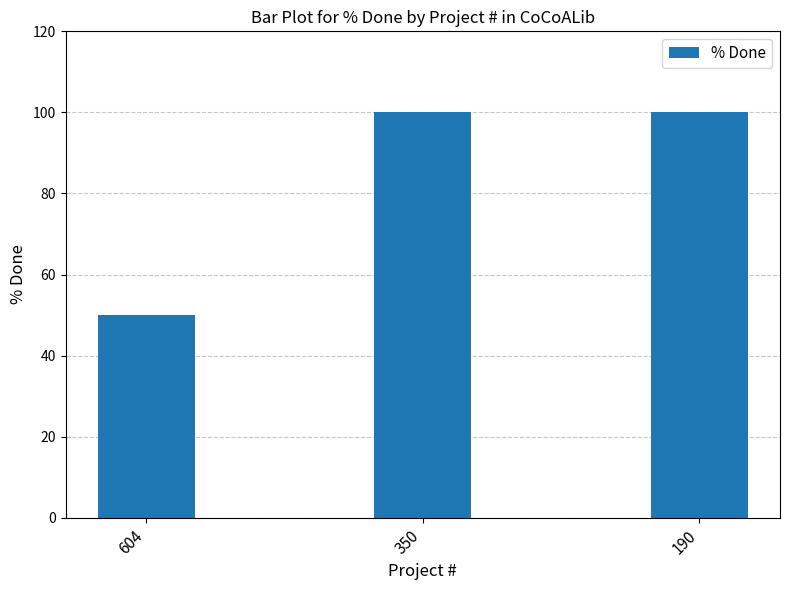

What is the sum of all values?

250